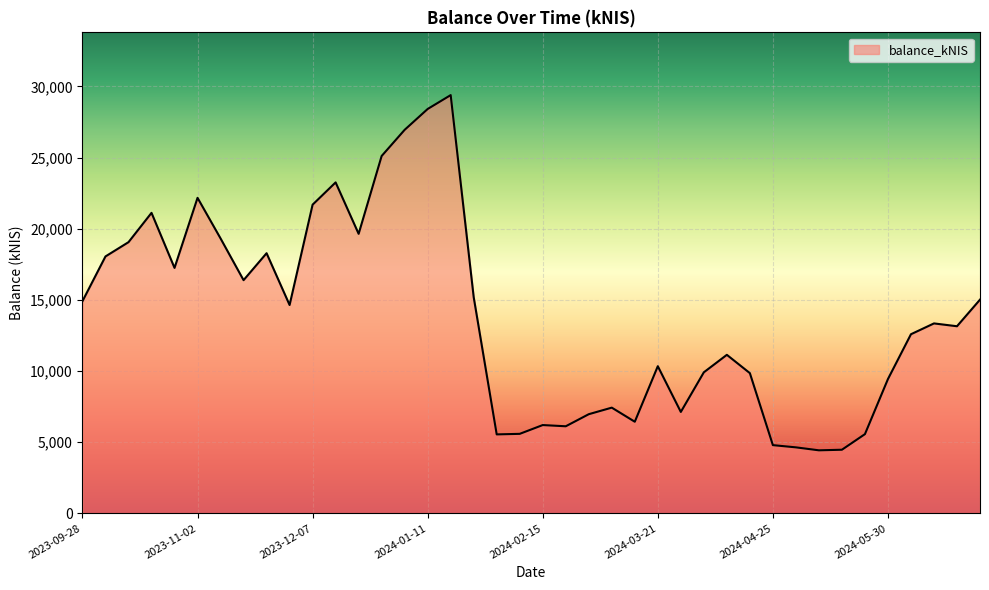

What is the greatest value displayed?

29390.8